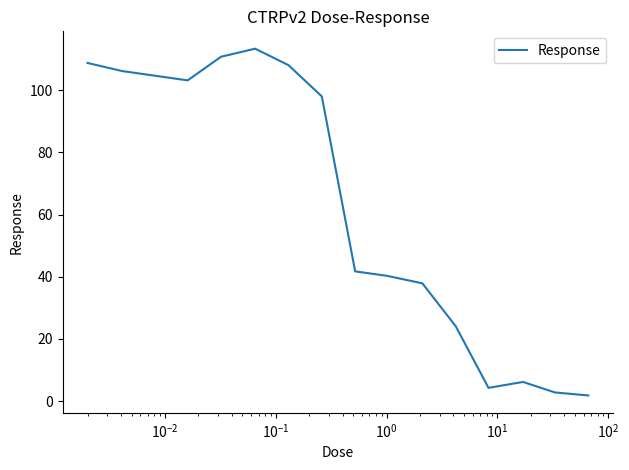

What is the minimum value shown in the chart?

1.8